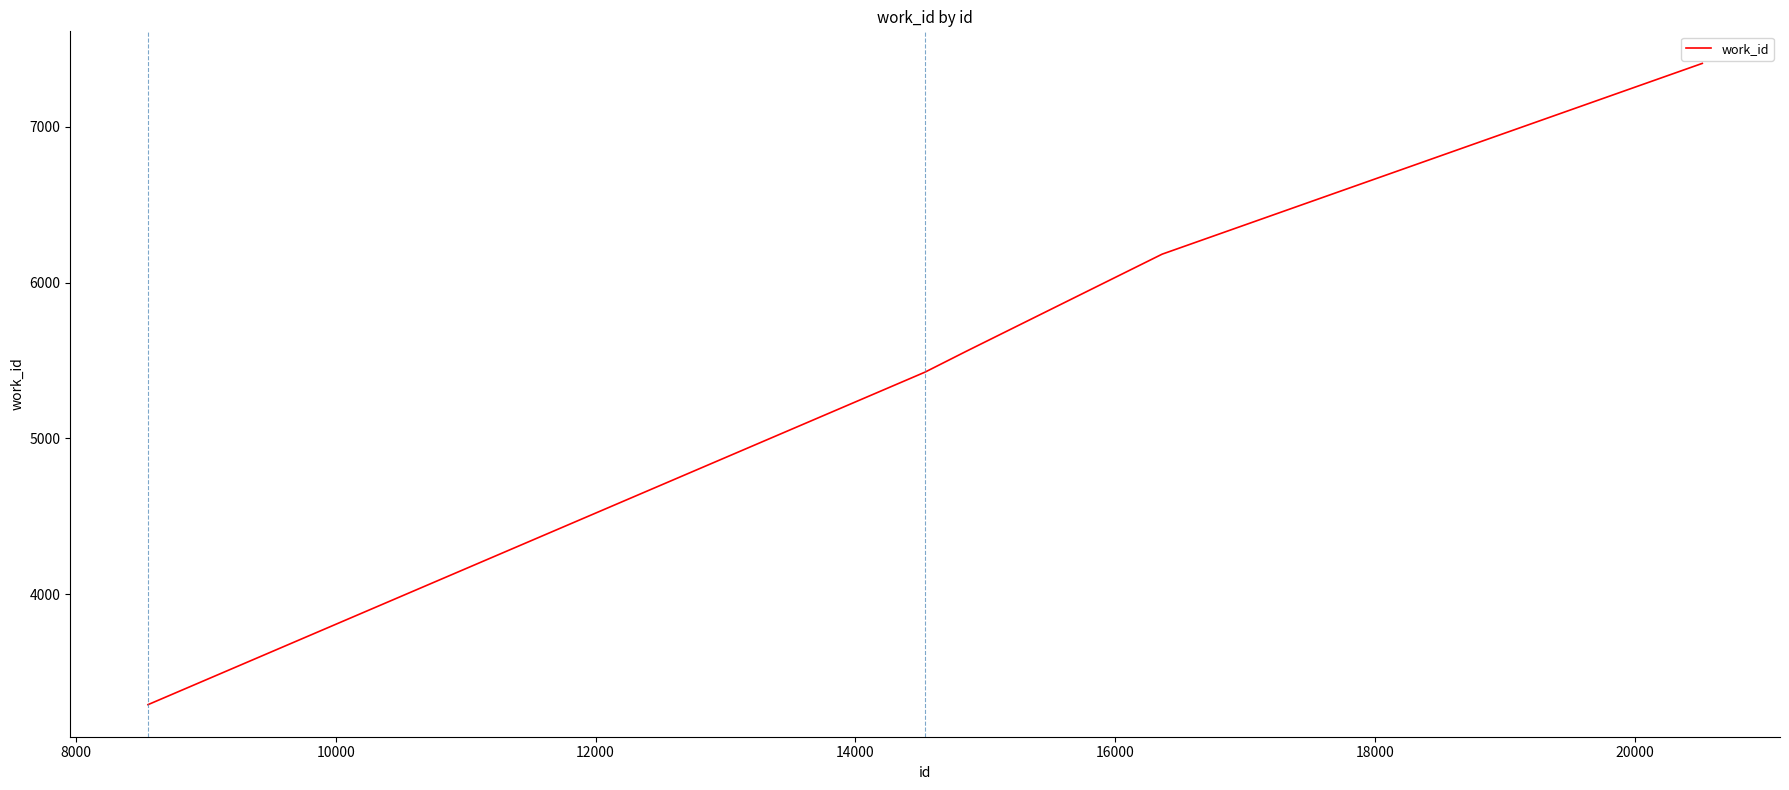

True or false: the data has more than 1 interior local peaks.

False